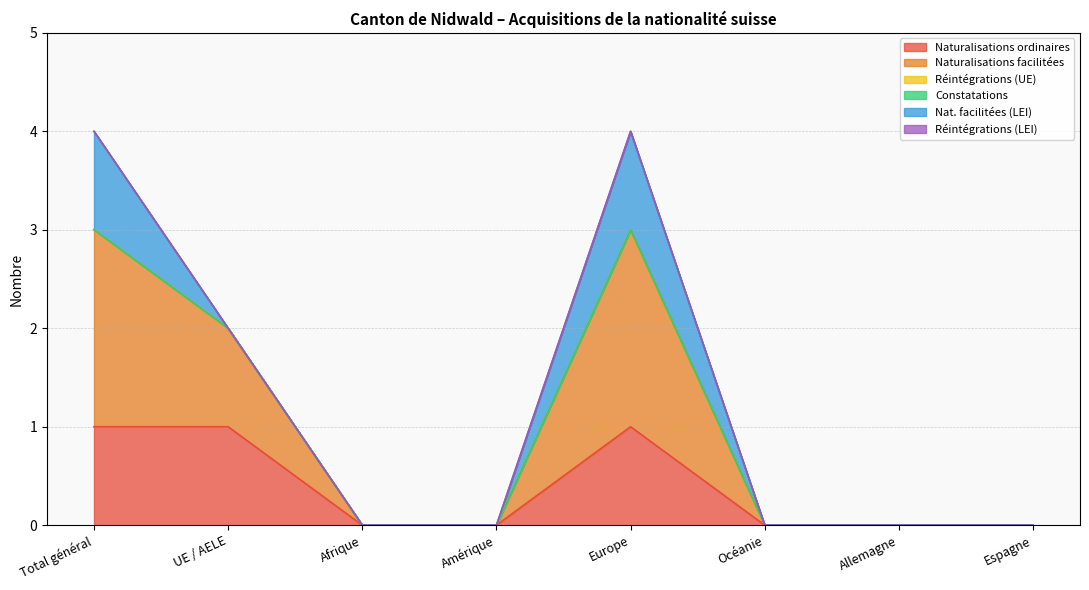

Which series changed the most between Total général and Allemagne?

Naturalisations facilitées